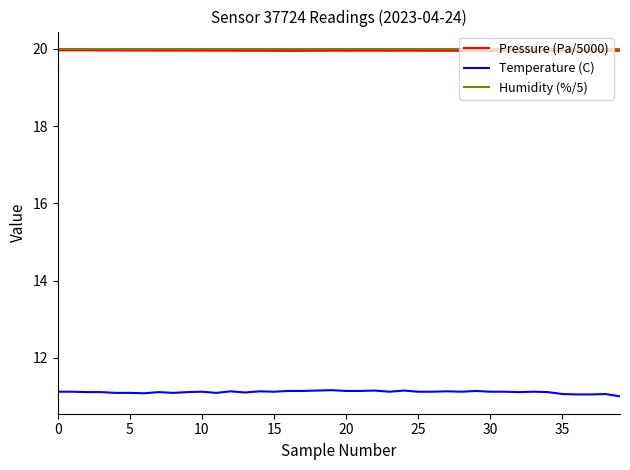

True or false: Temperature (C) and Pressure (Pa/5000) cross at least once.

False